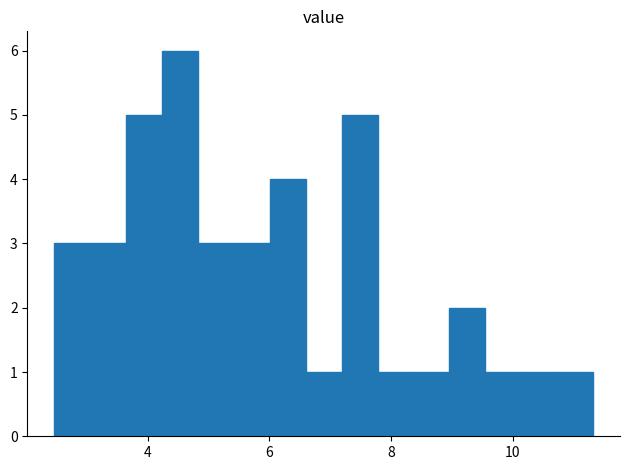

Read against the x-axis, roughly where is the centre of the tallest bar?

4.6